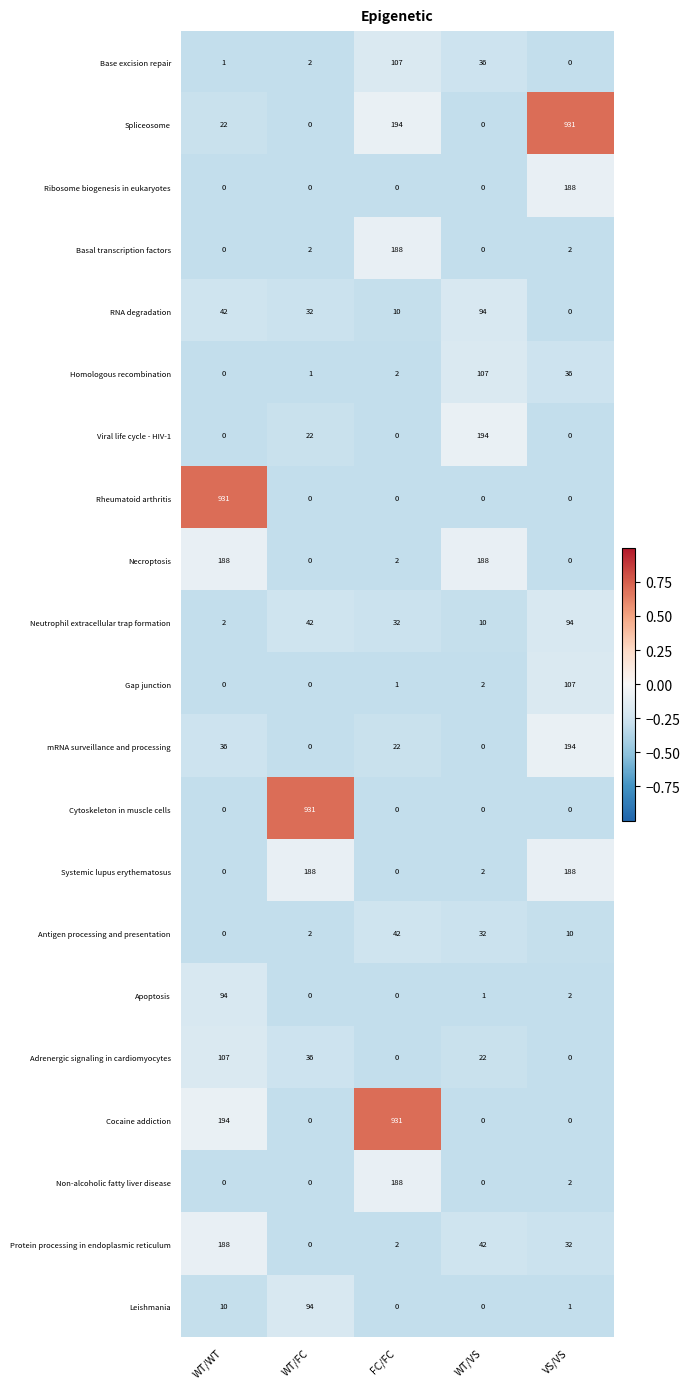

What is the difference between the maximum and second lowest values in the Homologous recombination series?

106